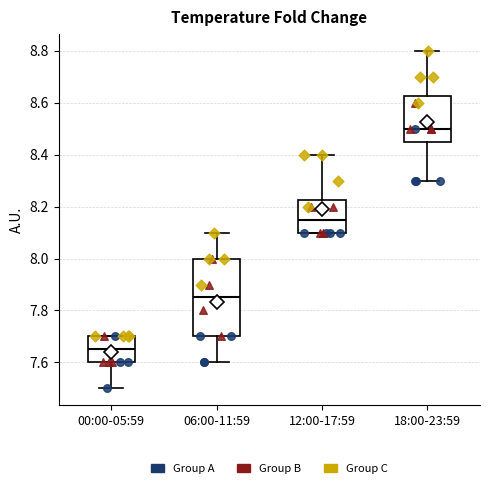

Where is the lower edge of the box for 12:00-17:59 on the y-axis? The values are not printed on the chart, so give them approximately, as read against the axis.

8.10